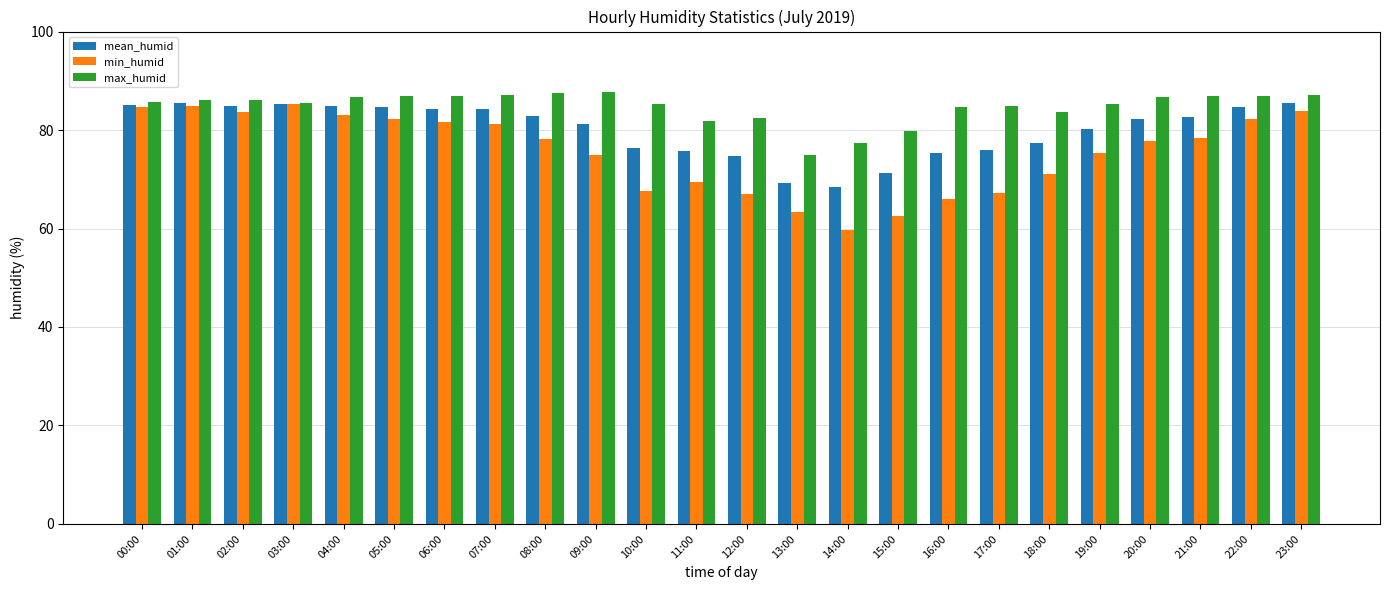

What is the difference between the maximum and minimum values in the min_humid series?

25.5